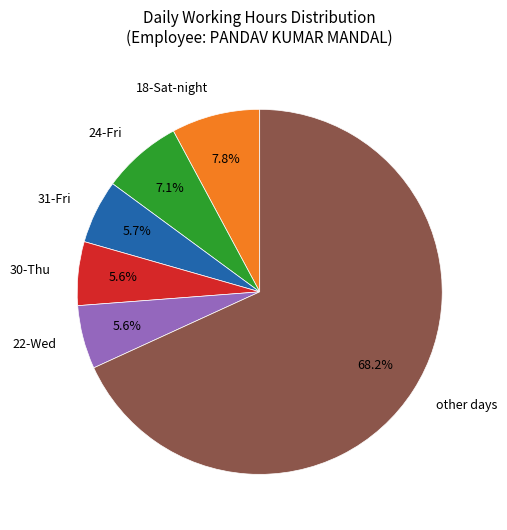

Which category accounts for the majority?

other days